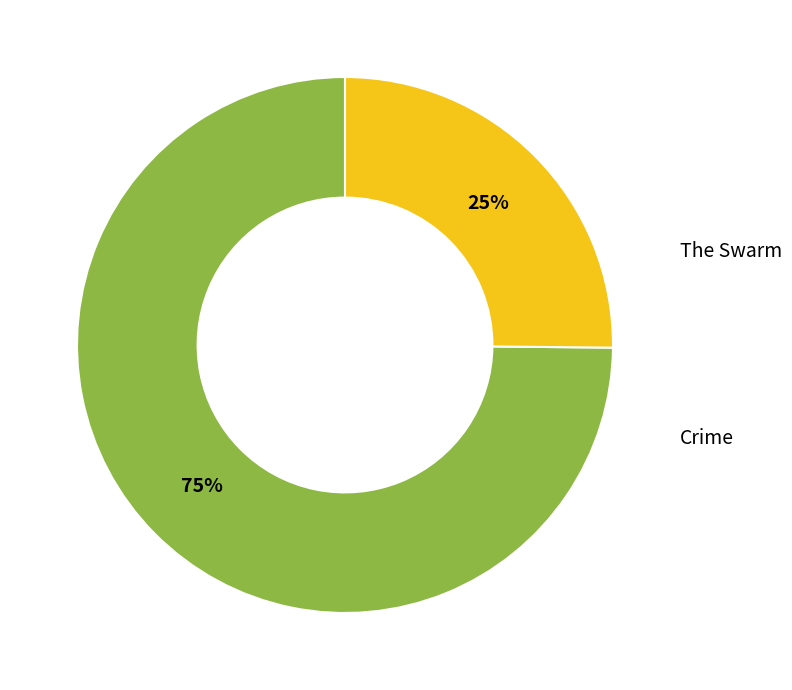

To the nearest percent, what is the difference between the largest and smallest slice percentages?

50%